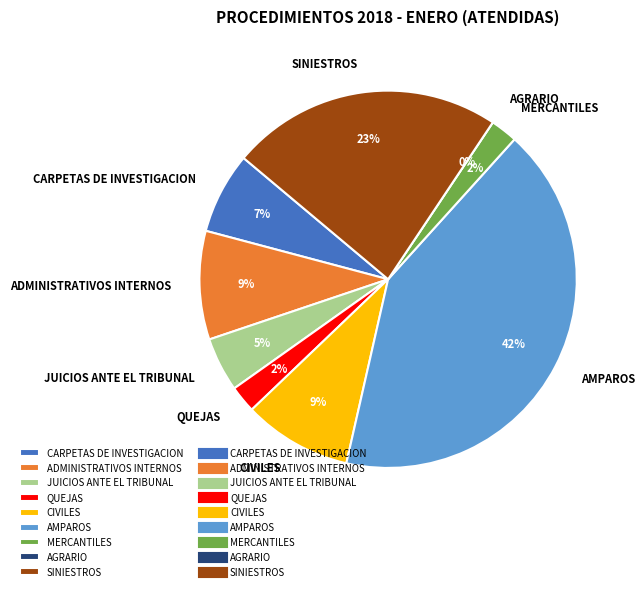

What is the change in value from AGRARIO to SINIESTROS?

+10